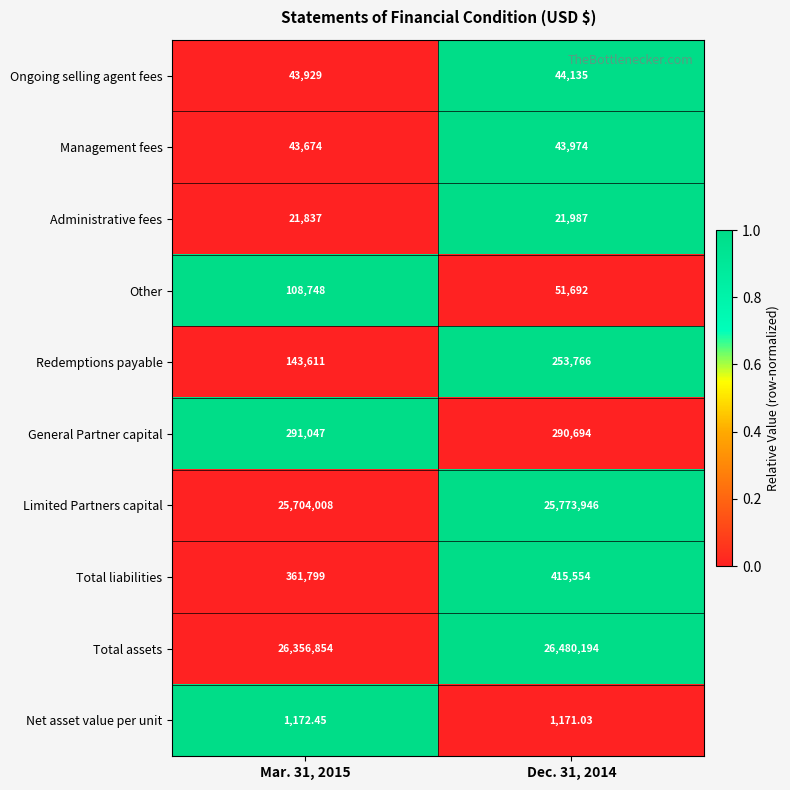

Which series changed the most between Mar. 31, 2015 and Dec. 31, 2014?

Total assets